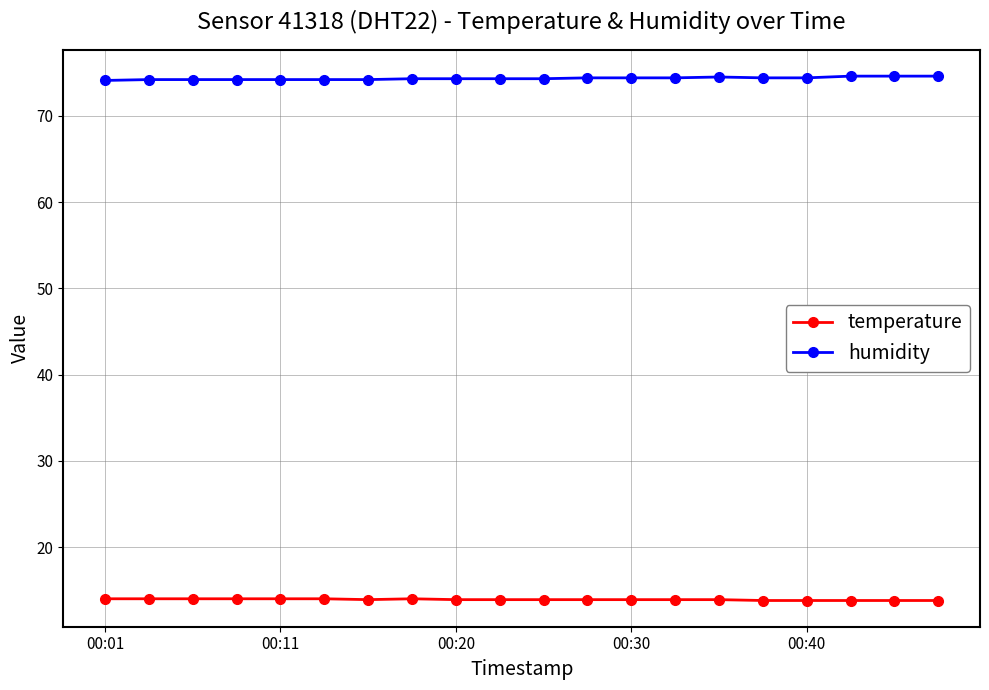

What is the lowest value of the temperature series?

13.8